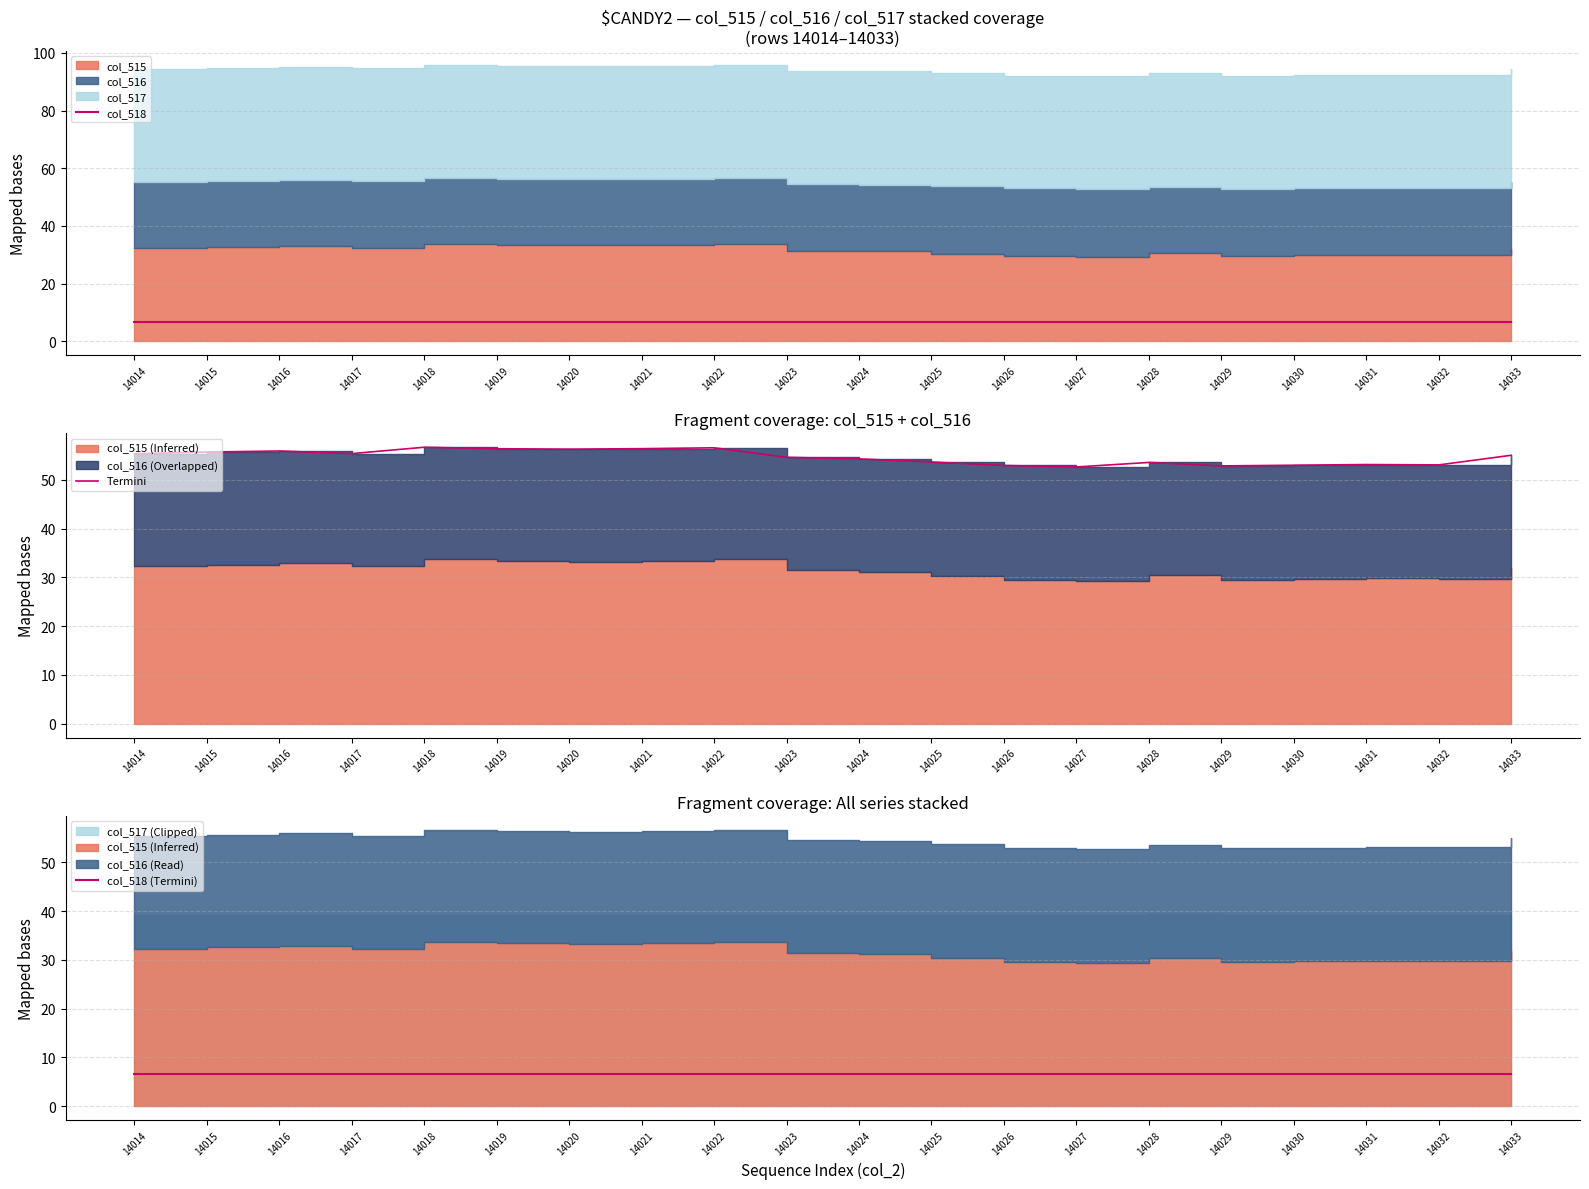

What is the sum of the col_518 values at 14015 and 14026?

13.1